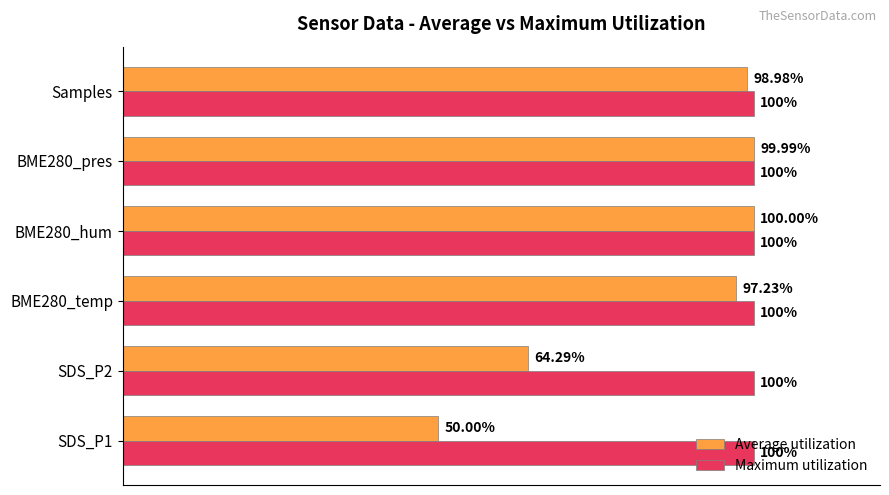

List the series in order of their overall mean, lowest first.

Average utilization, Maximum utilization